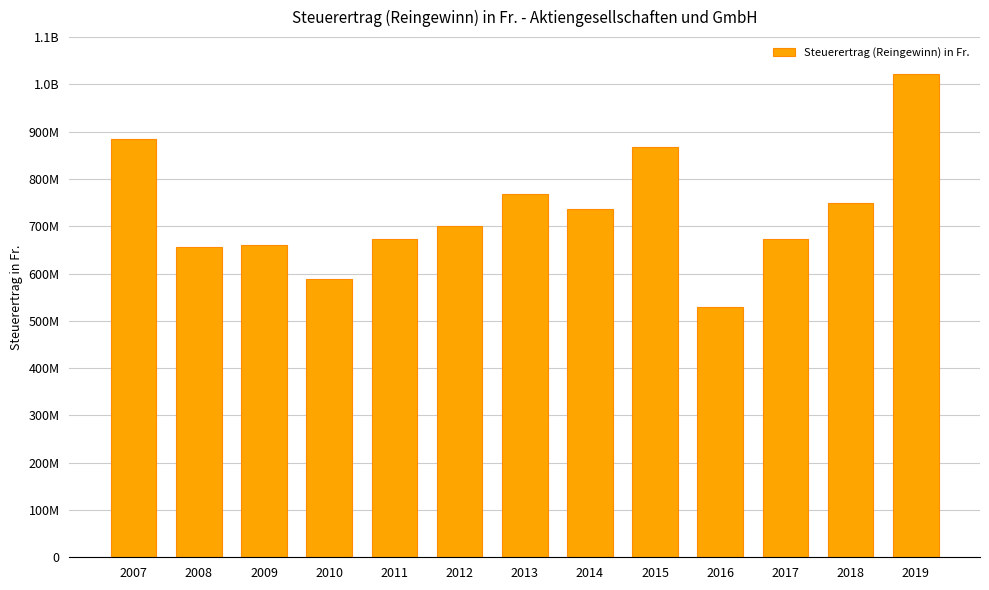

The value at 2012 is 1181275809. True or false?

False